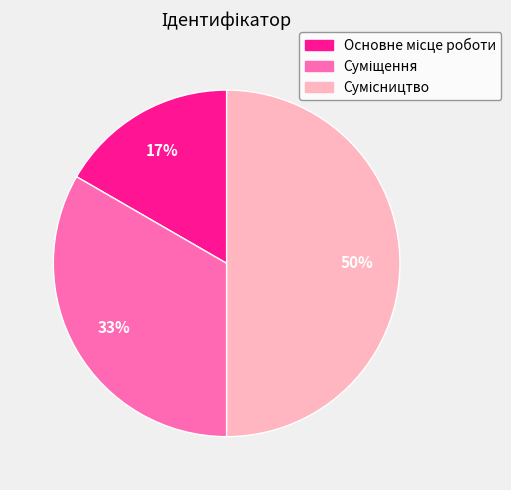

To the nearest percent, what is the average slice percentage?

33%